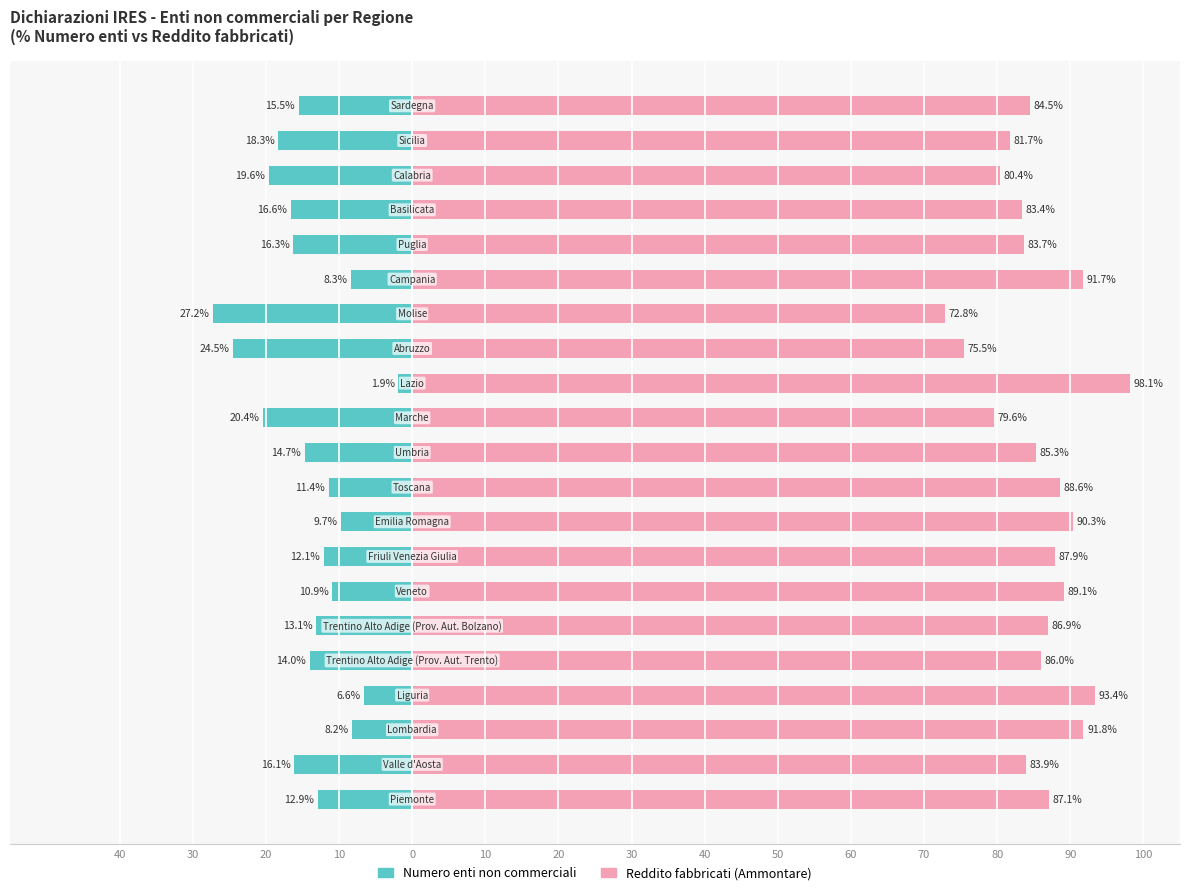

What is the average value of the Reddito fabbricati (Amm.) series?

85.8